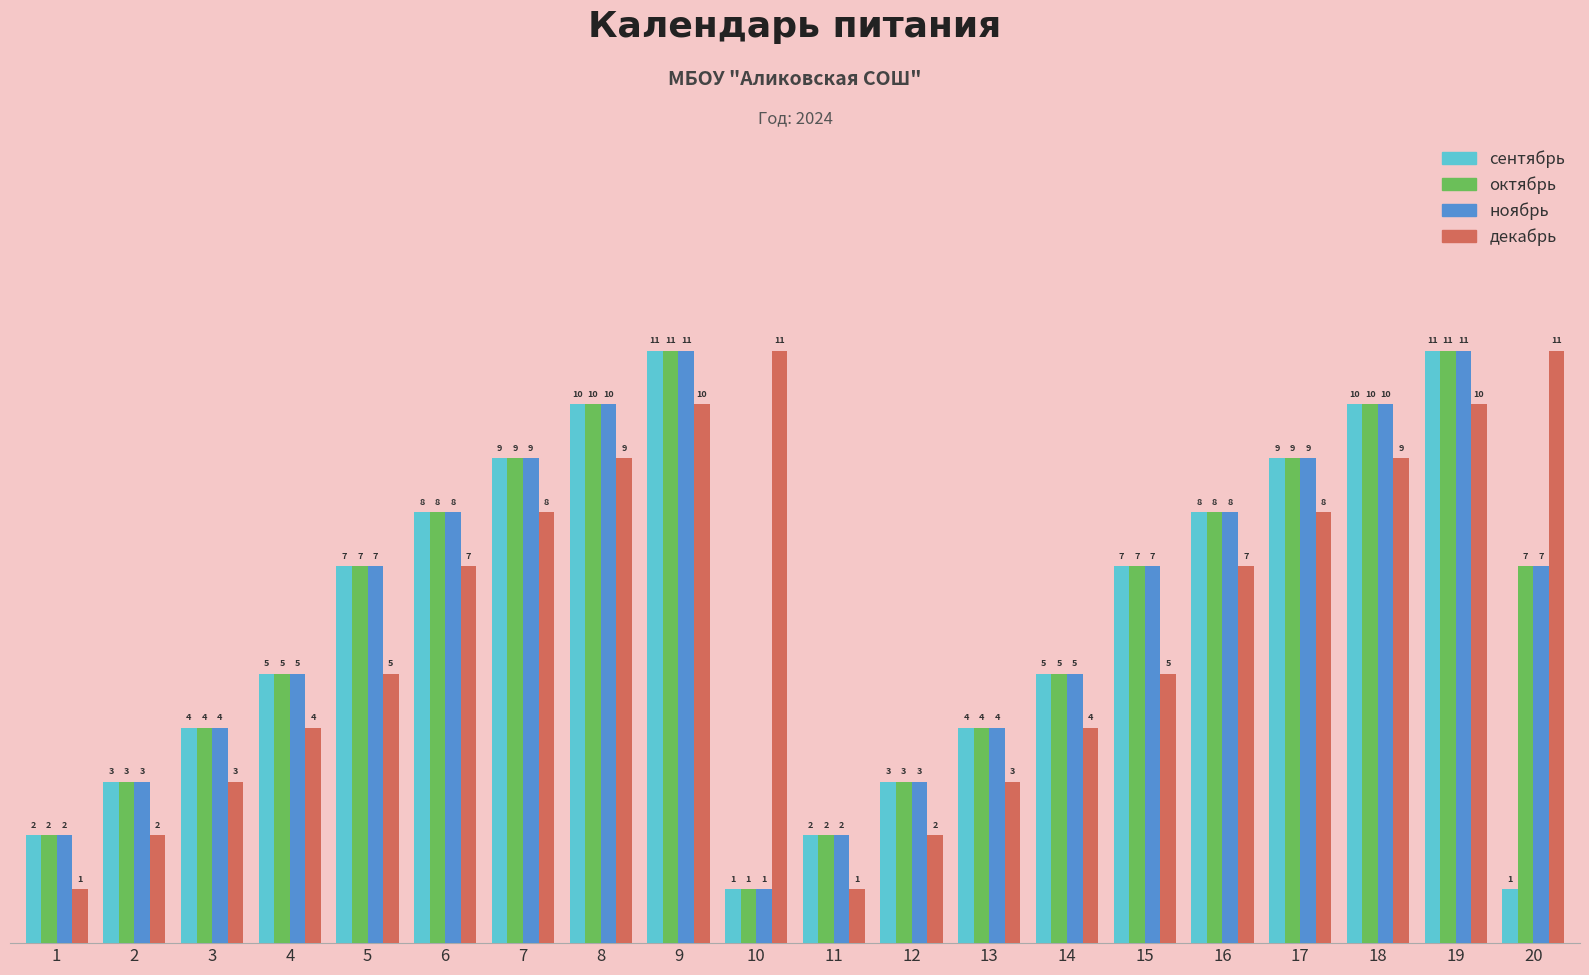

Between 10 and 11, which series saw the biggest shift?

декабрь